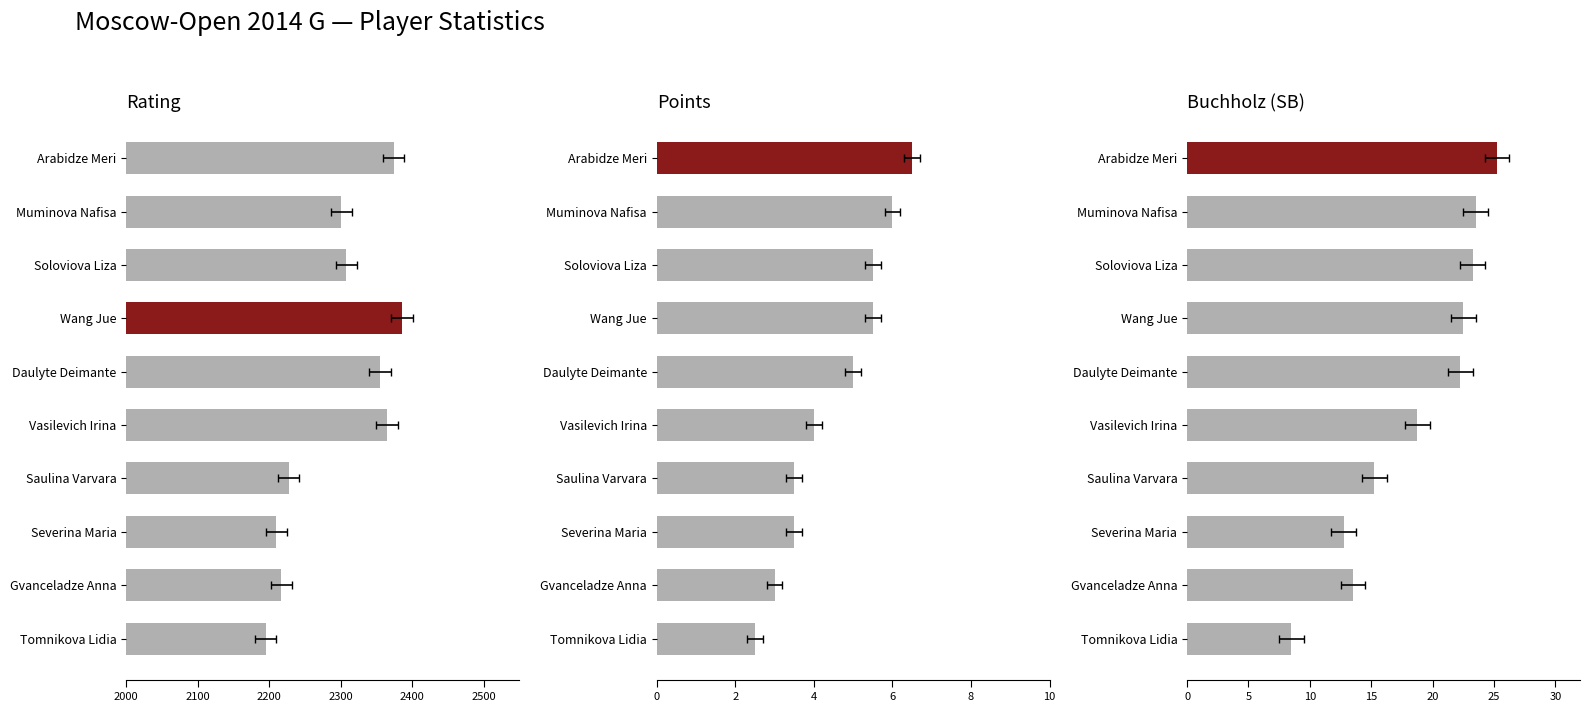

List the series in order of their peak value, lowest first.

Points, Buchholz, Rating